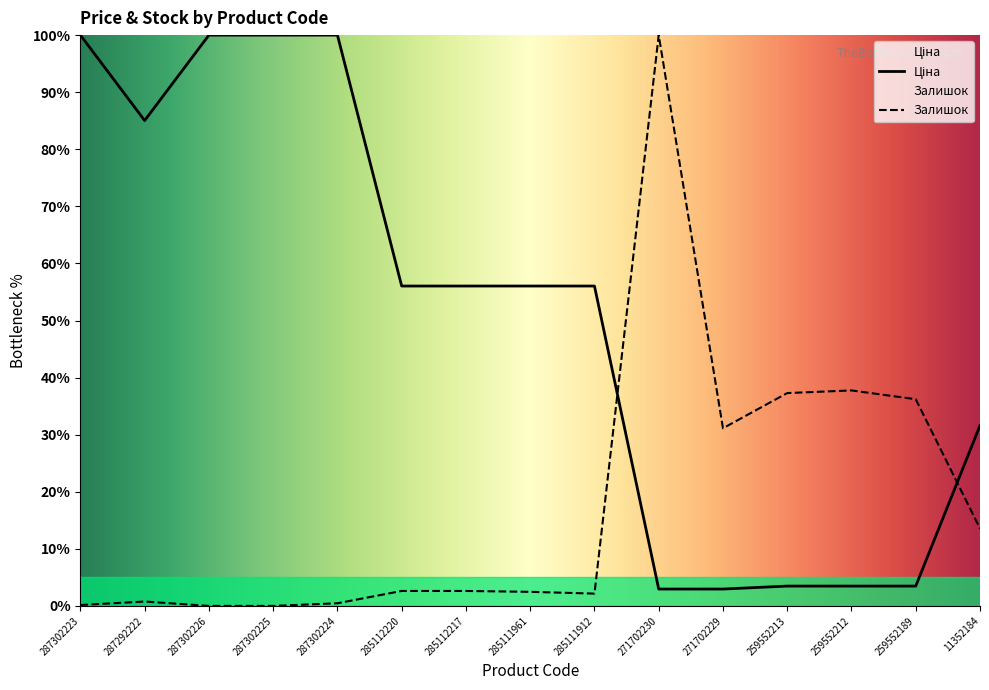

Where does the Ціна series first go above 56?

287302223